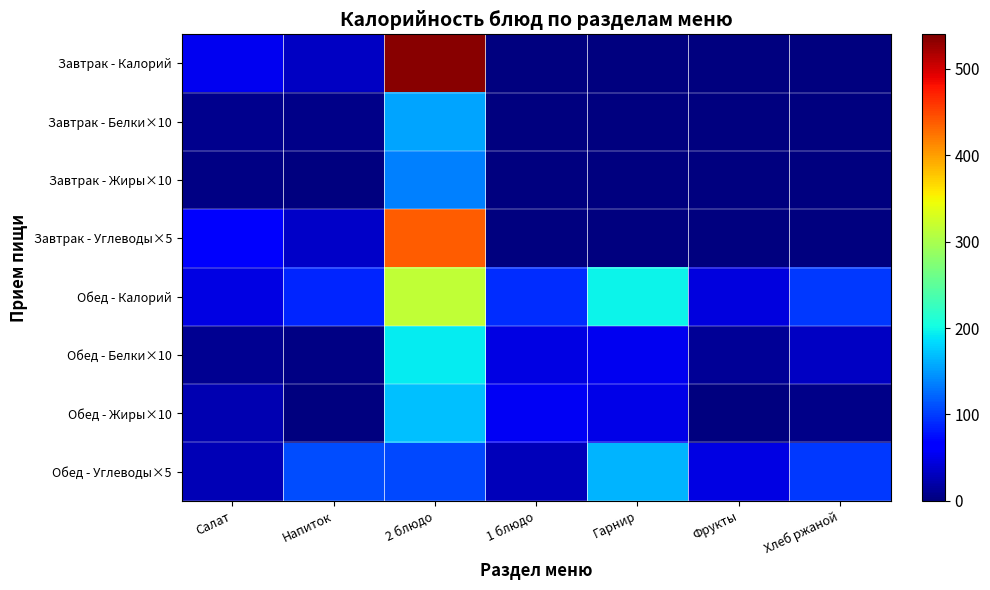

At which category is the sum across all series the highest?

2 блюдо